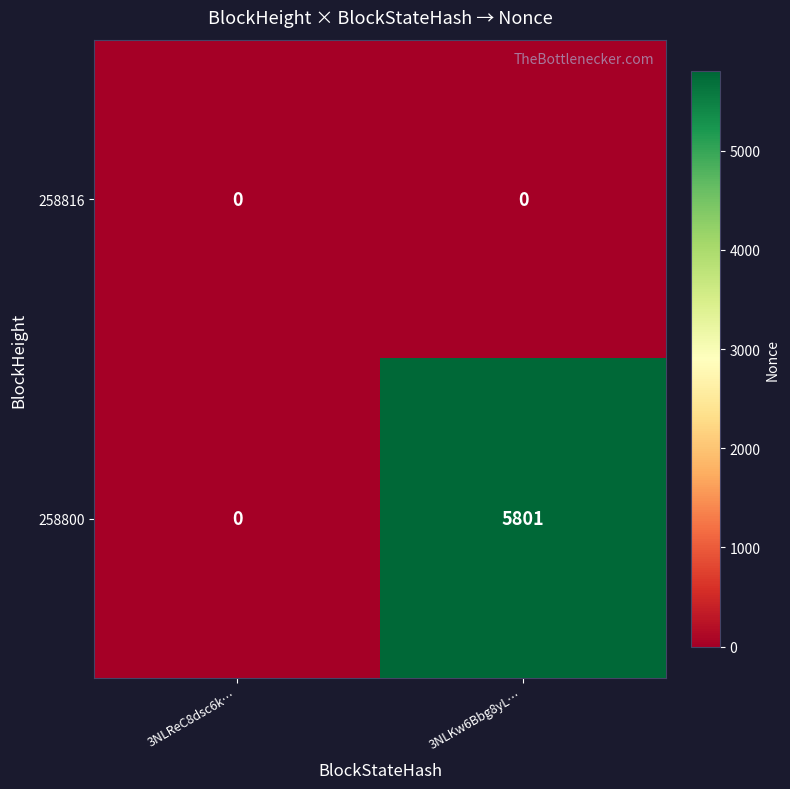

Is it true that 258816 equals 0 at 3NLKw6Bbg8yL…?

True